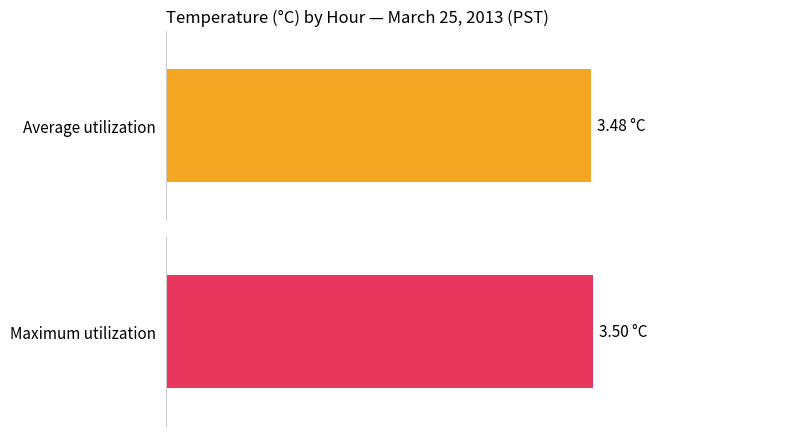

What are all the series names shown in the legend?

Average utilization, Maximum utilization